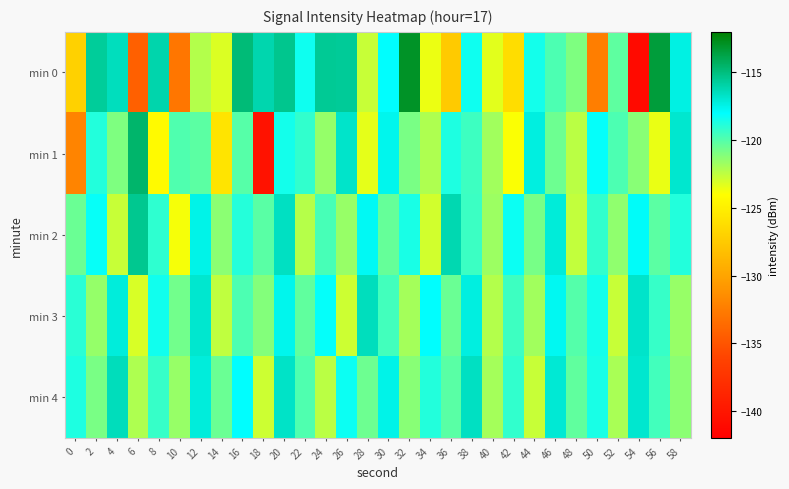

Between 0 and 34, which series saw the biggest shift?

min 1